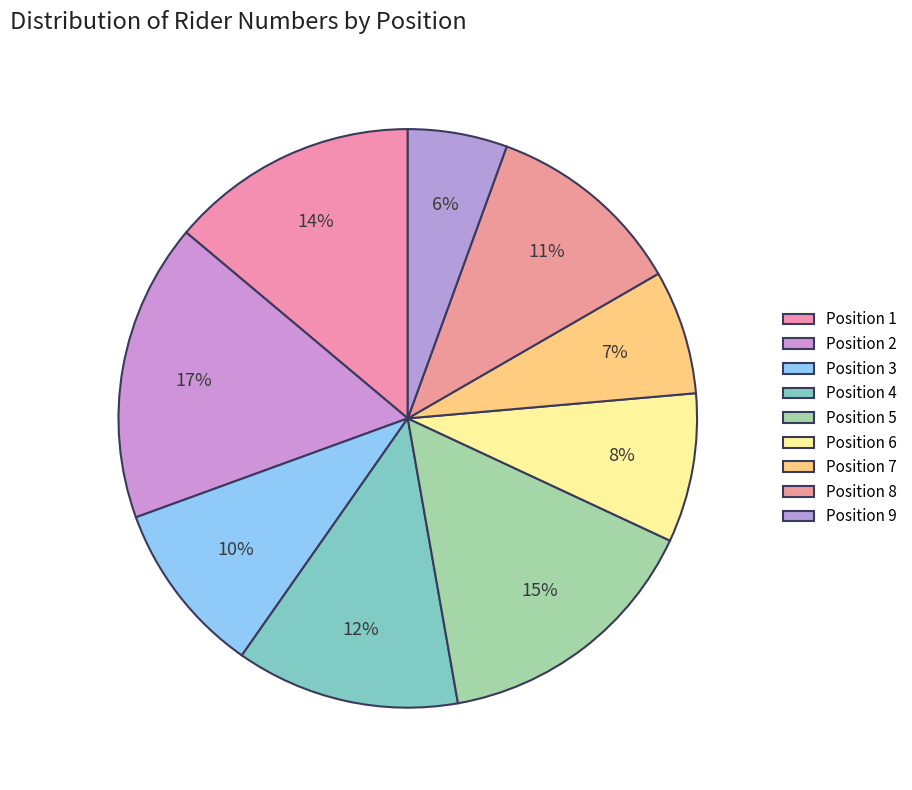

Count the number of slices in the pie.

9